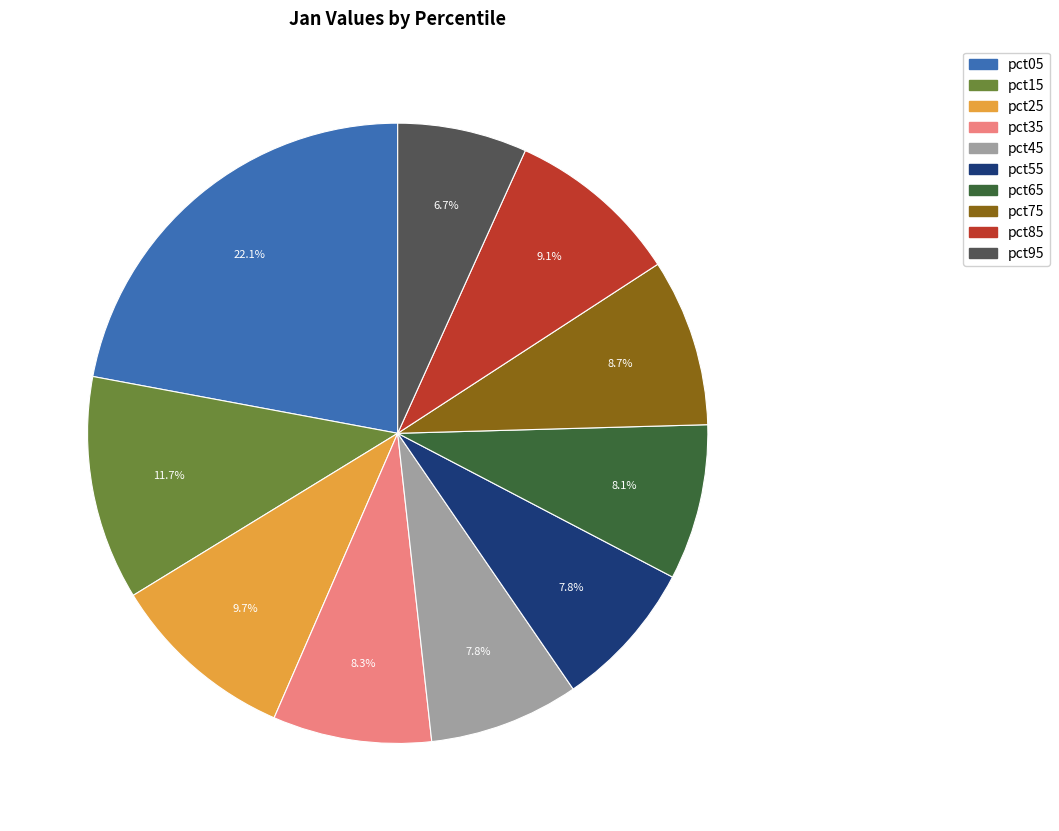

Between pct05 and pct35, which is larger?

pct05